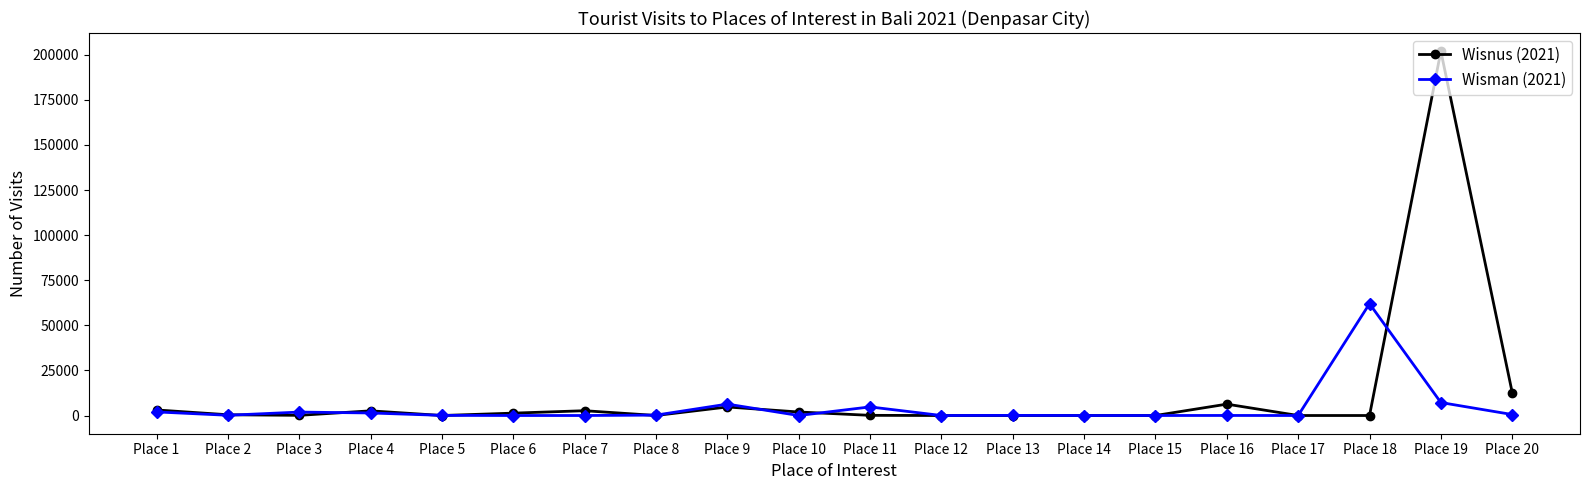

What is the difference between the maximum and minimum values in the Wisnus (2021) series?

201967